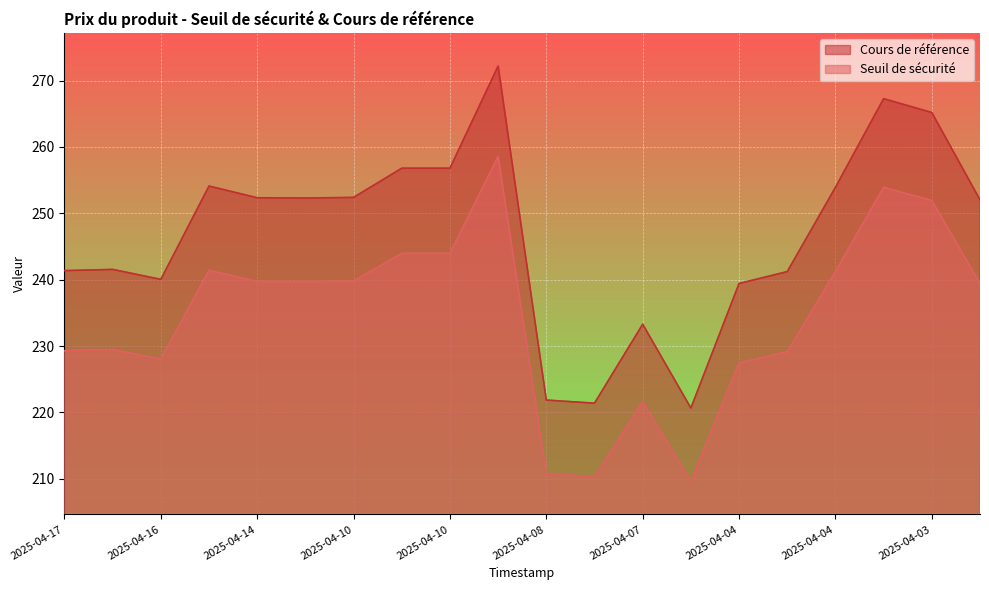

What is the average value of the Seuil de sécurité series?

234.5